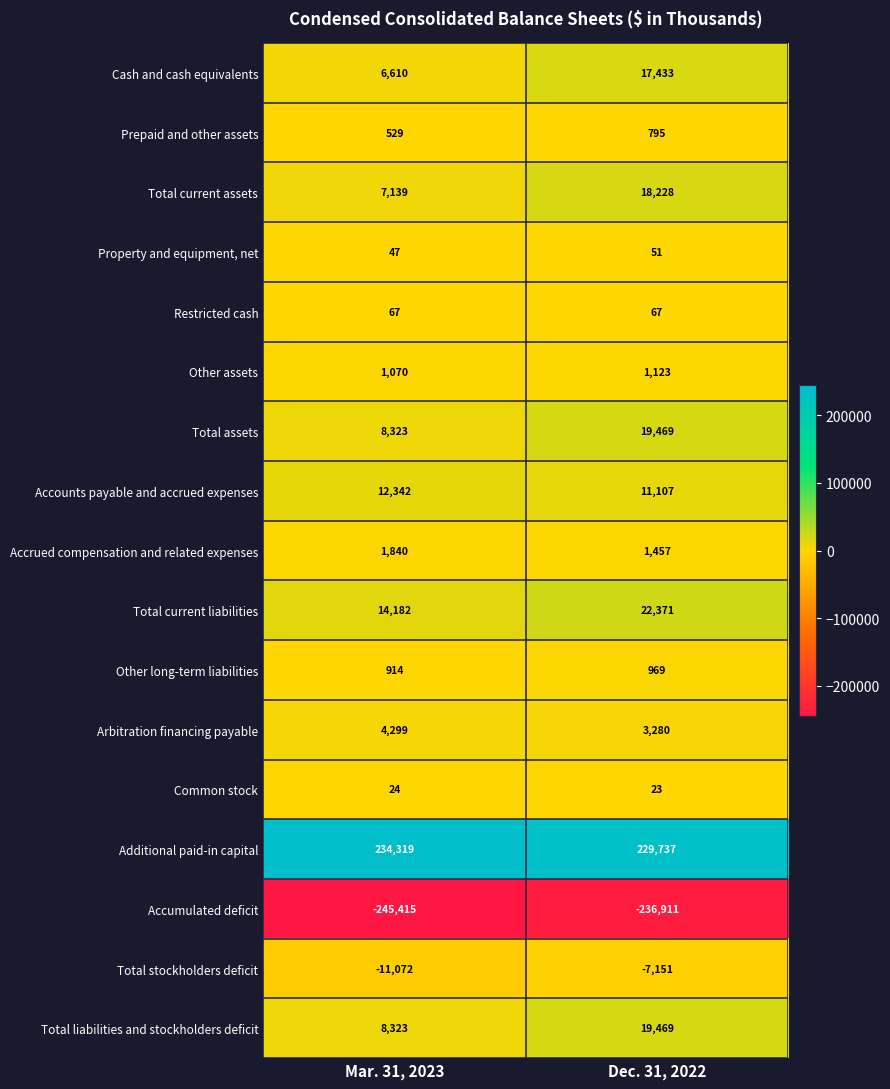

The Other assets series shows 260 at Dec. 31, 2022. True or false?

False